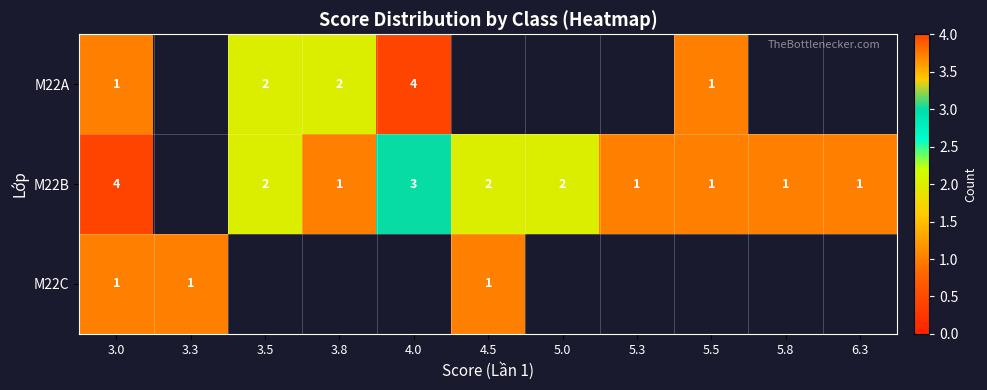

What is the greatest value displayed?

4.0